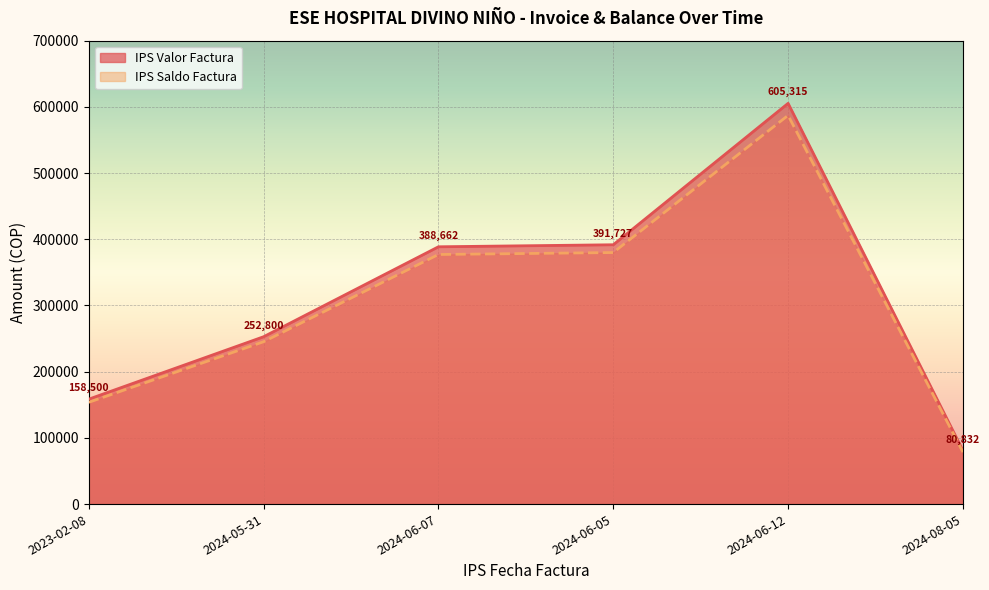

How many series are shown in this chart?

2